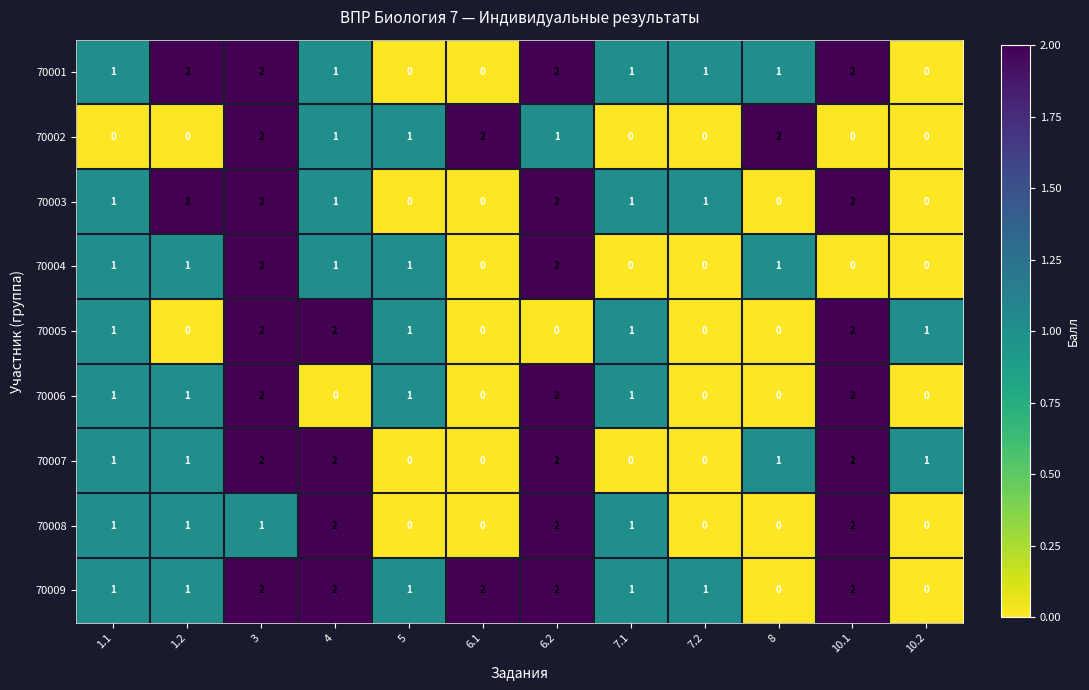

Is it true that 70004 equals 1 at 4?

True